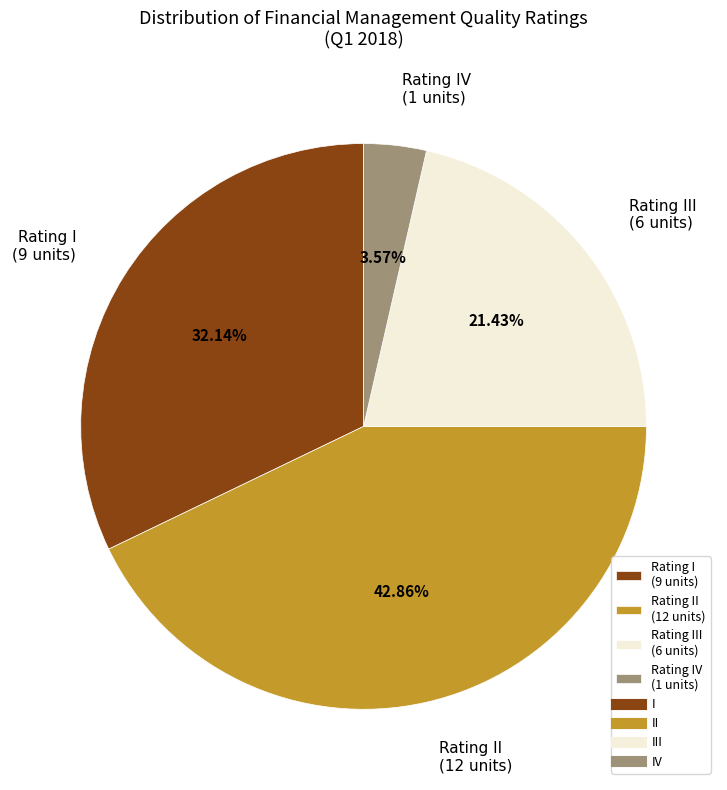

How many segments does this pie chart have?

4